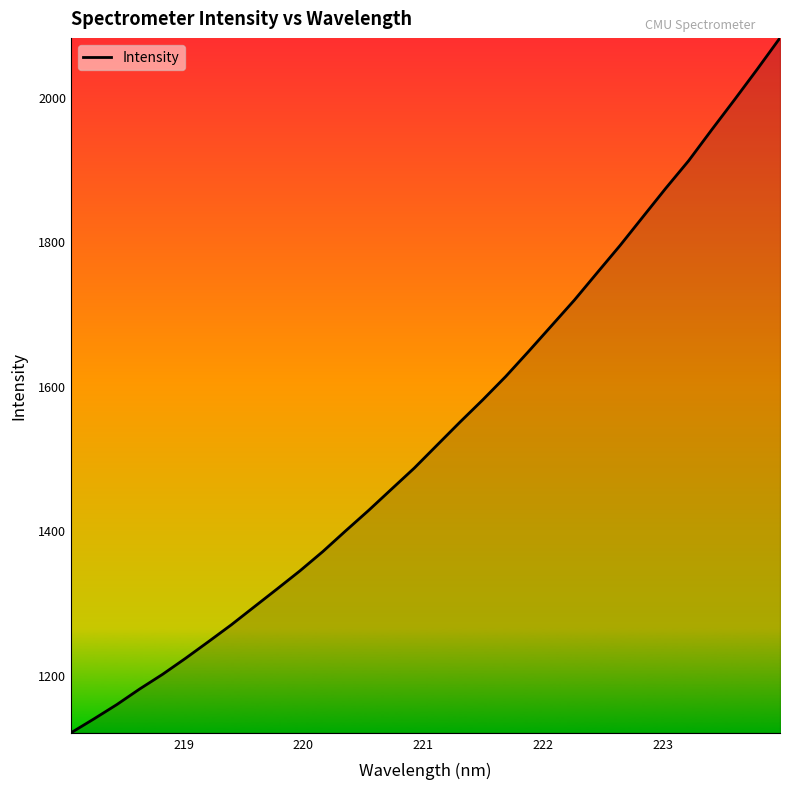

Does the chart have visible grid lines?

No